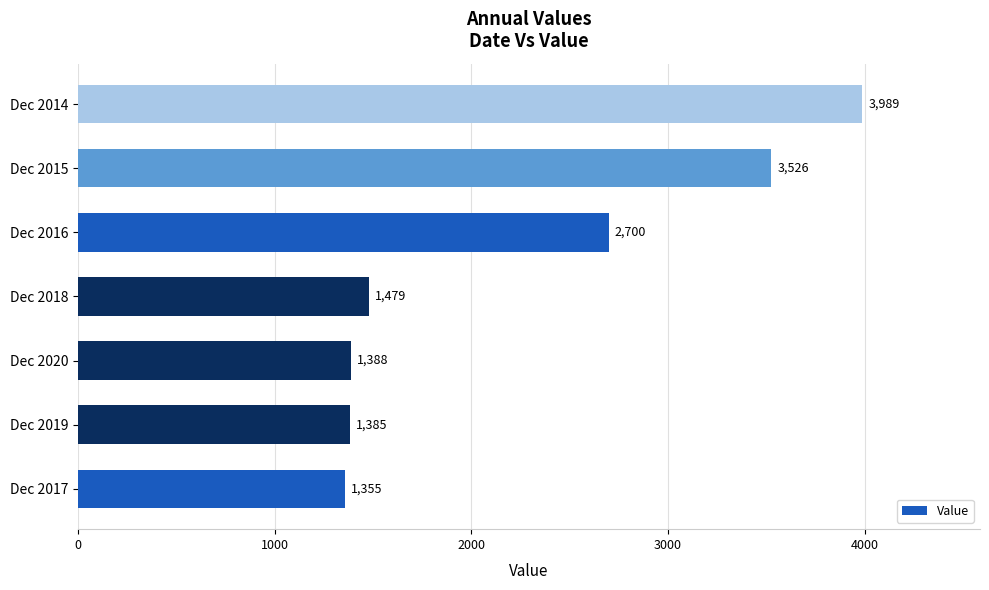

Which has a higher value, Dec 2015 or Dec 2014?

Dec 2014